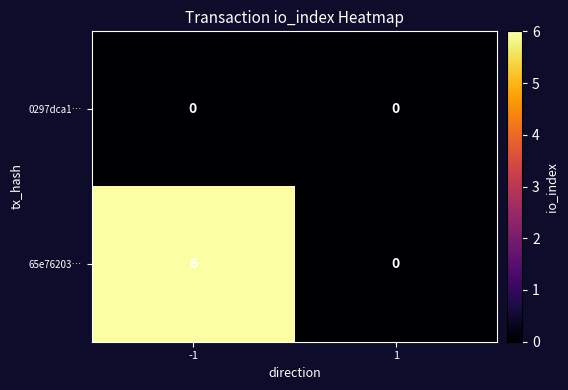

Which series has the largest range (max minus min)?

65e76203…